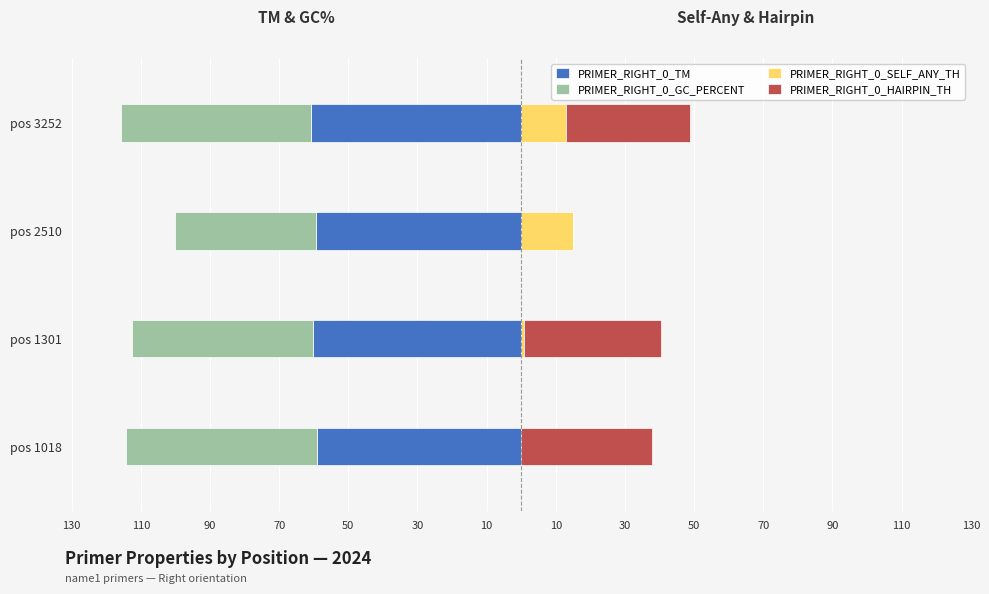

Which has a higher value, pos 1301 or pos 1018?

pos 1018